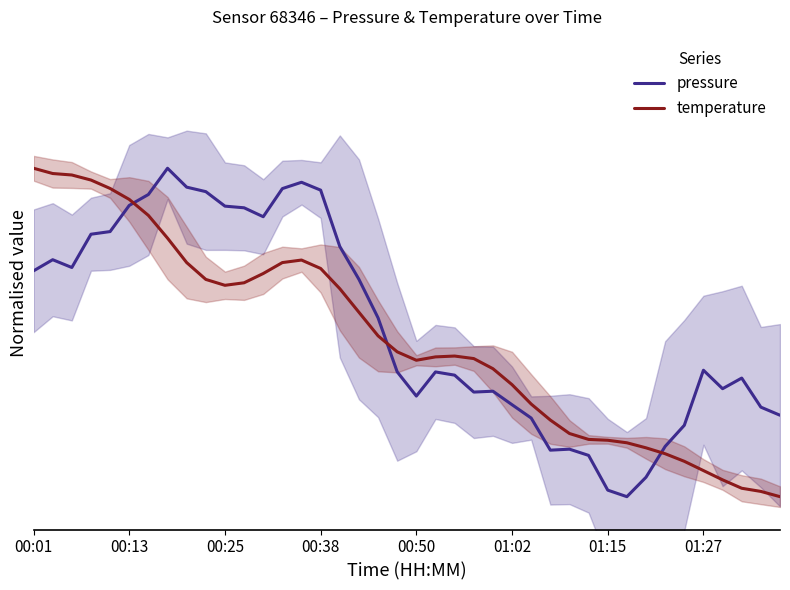

Does the chart display data point markers on the line(s)?

No